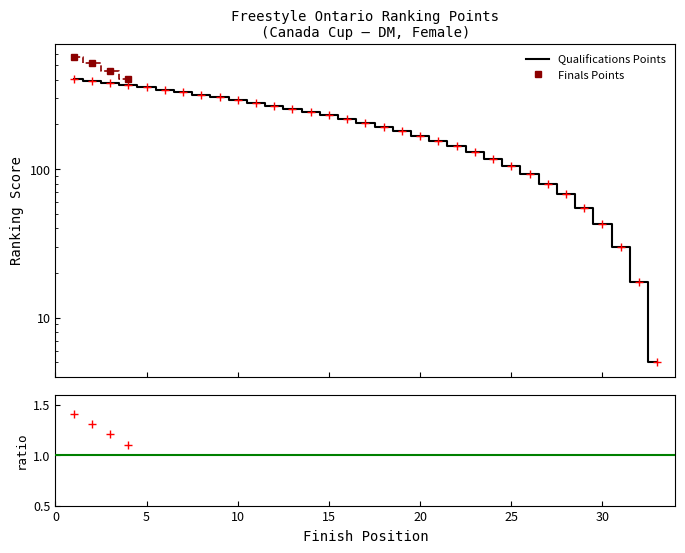

What is the value of the 6th point from the left?

342.5